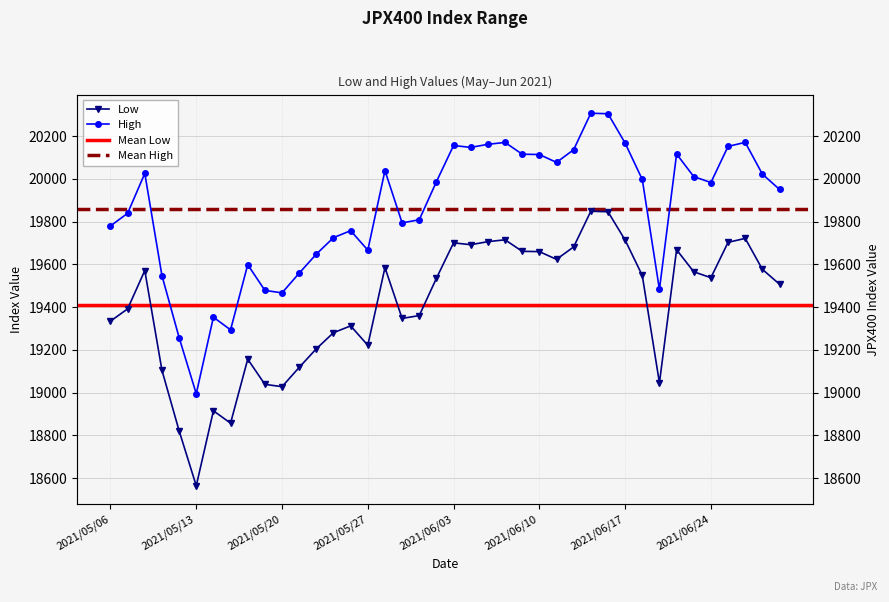

True or false: High has a value of 9408.7 at 2021/05/12.

False